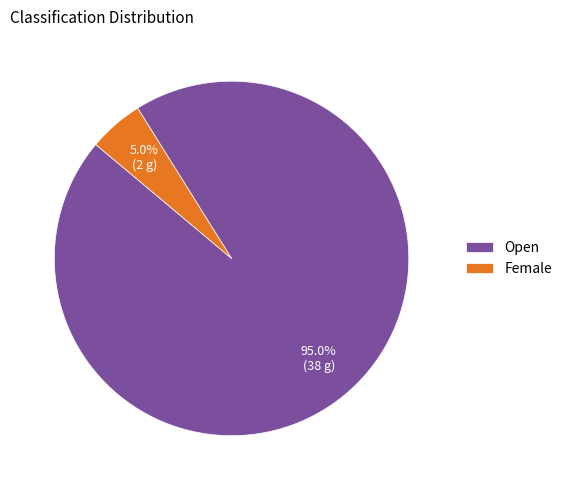

What percentage is the Open slice, to the nearest percent?

95%